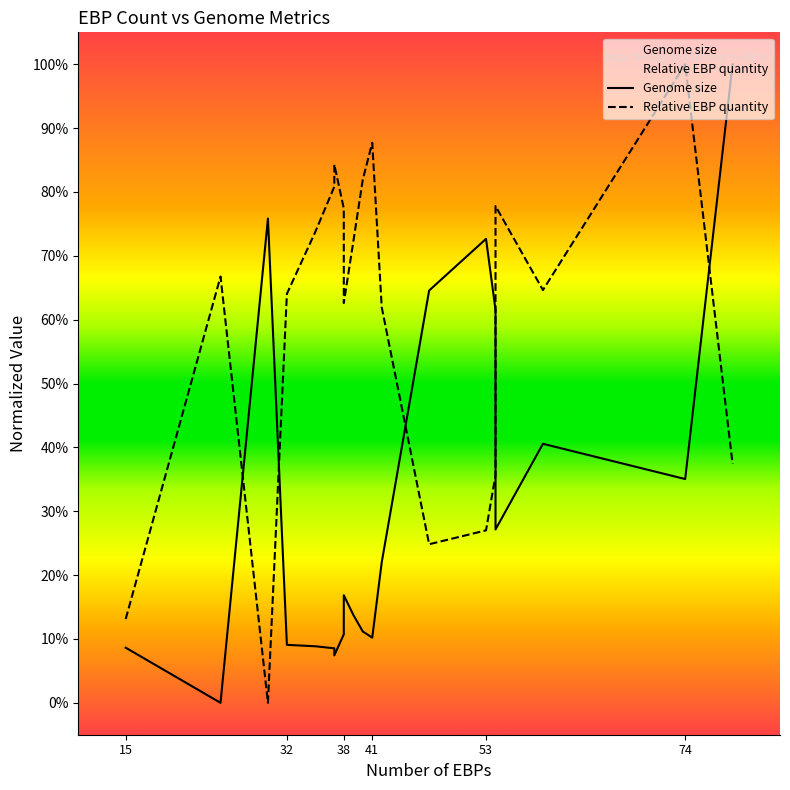

How many intersections are there between Relative EBP quantity and Genome size?

5